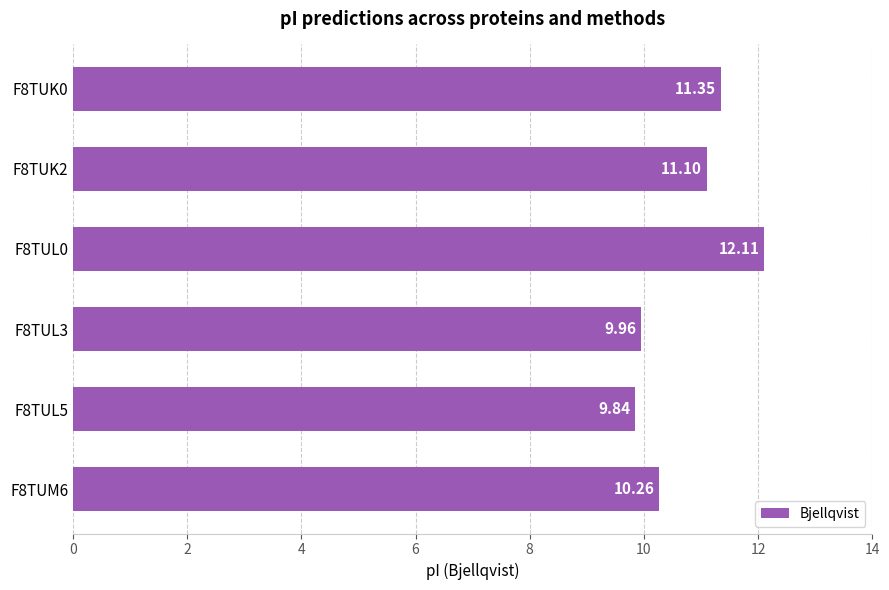

What is the sum of all values?

64.6